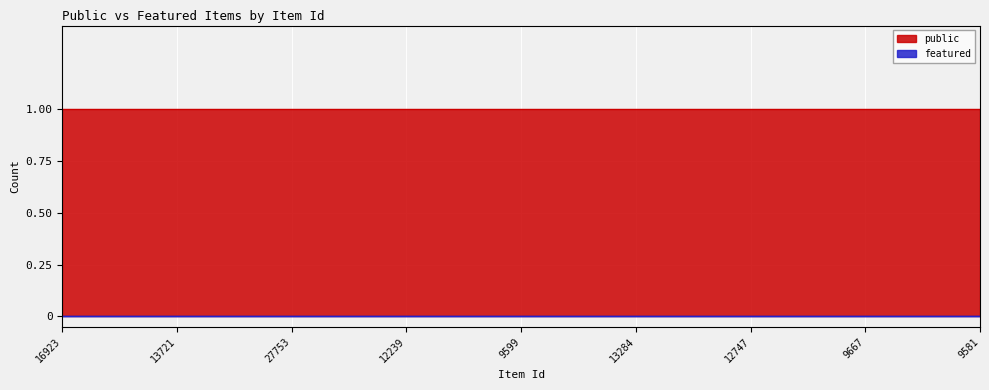

At 16923, list the series in order from smallest to largest.

featured, public